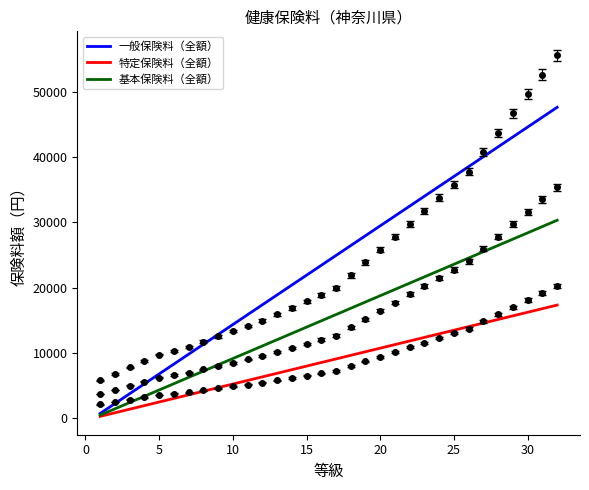

How many data points does each series have?

32